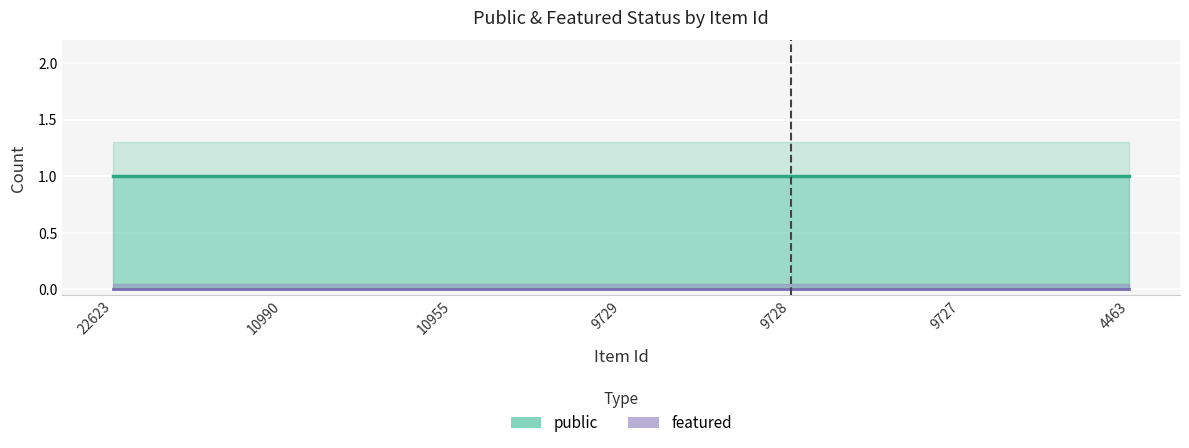

What is the sum of all public values?

7